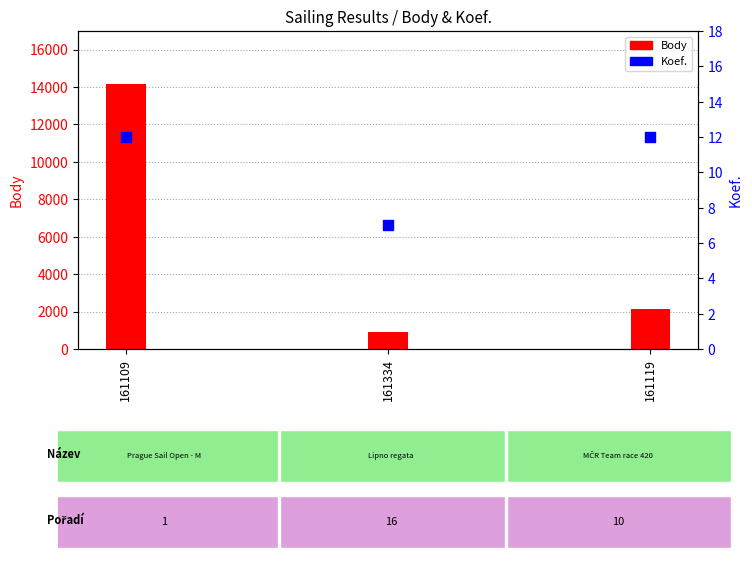

Approximately how many times larger is the value at 161334 compared to 161109?

0.6